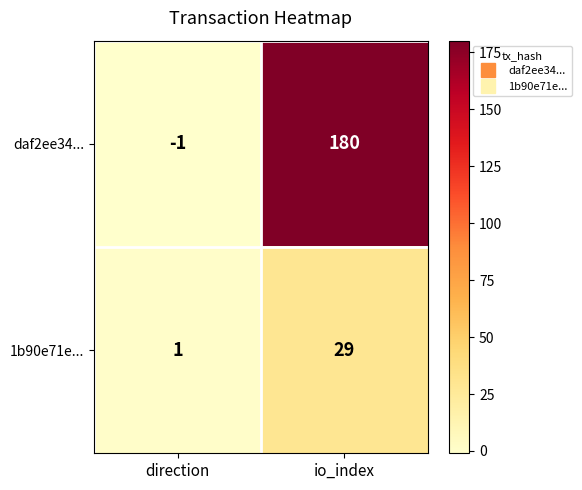

Reading right to left, extract all data points from this chart.

daf2ee34...: io_index=180	direction=-1
1b90e71e...: io_index=29	direction=1